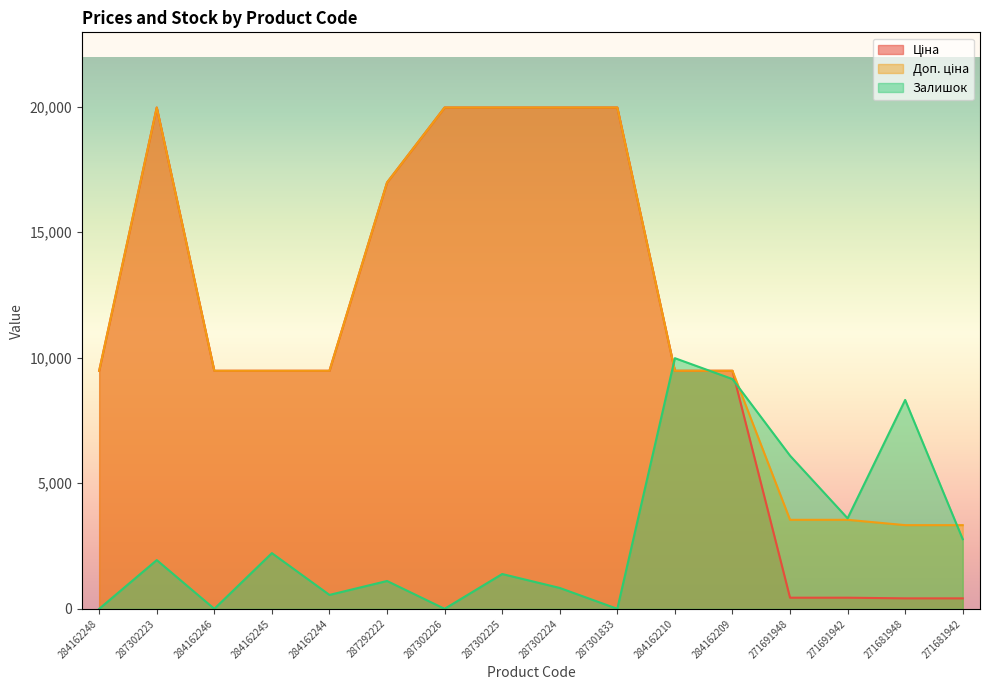

At which category does Ціна reach its first local peak?

287302223